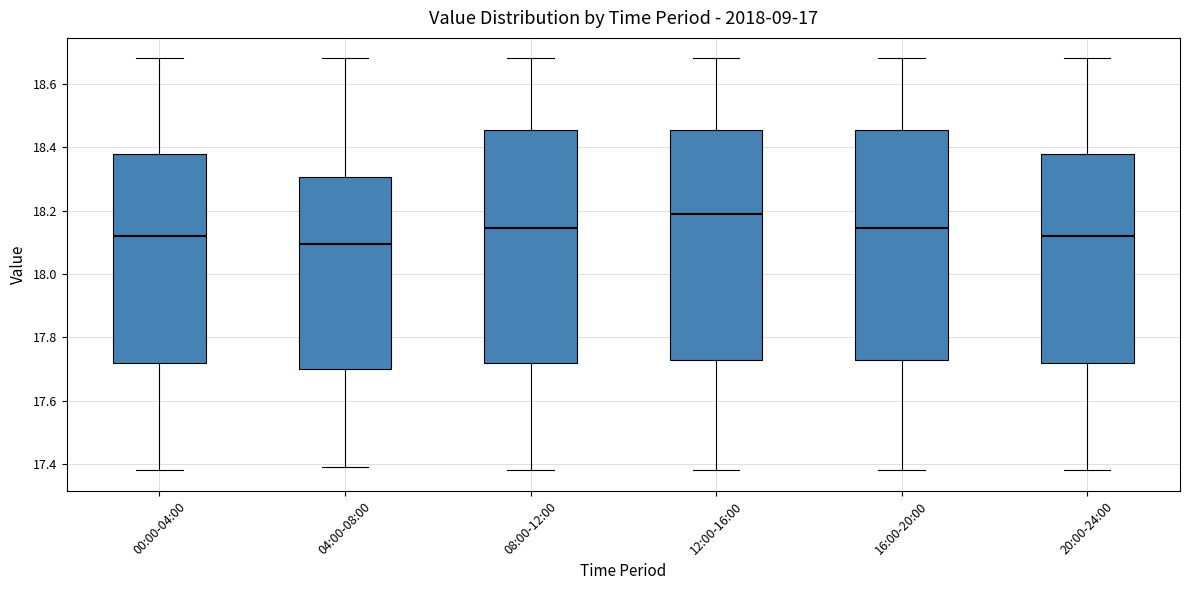

Reading left to right, transcribe this box plot: for each box, give where its median line is, the range the box spans, and where its two whiskers end, as read against the y-axis. The values are not printed on the chart, so give them approximately, as read against the axis.

00:00-04:00: median 18.12, box 17.72 to 18.38, whiskers 17.38 to 18.68
04:00-08:00: median 18.10, box 17.70 to 18.30, whiskers 17.40 to 18.68
08:00-12:00: median 18.14, box 17.72 to 18.46, whiskers 17.38 to 18.68
12:00-16:00: median 18.20, box 17.72 to 18.46, whiskers 17.38 to 18.68
16:00-20:00: median 18.14, box 17.74 to 18.46, whiskers 17.38 to 18.68
20:00-24:00: median 18.12, box 17.72 to 18.38, whiskers 17.38 to 18.68